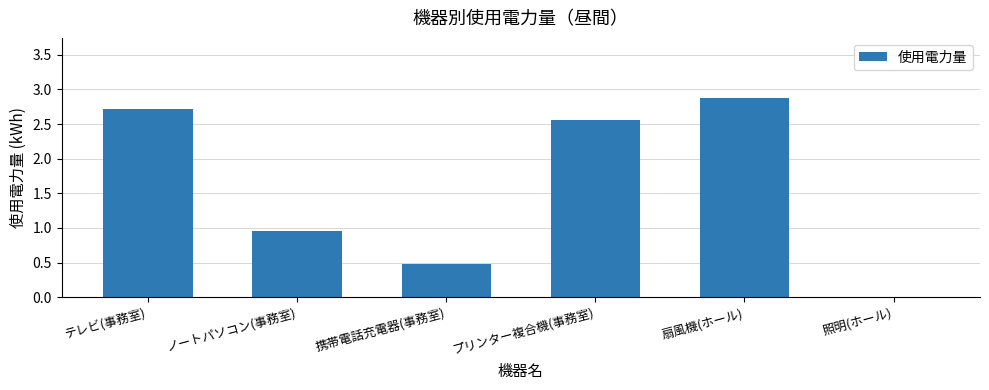

What is the sum of all values?

9.6